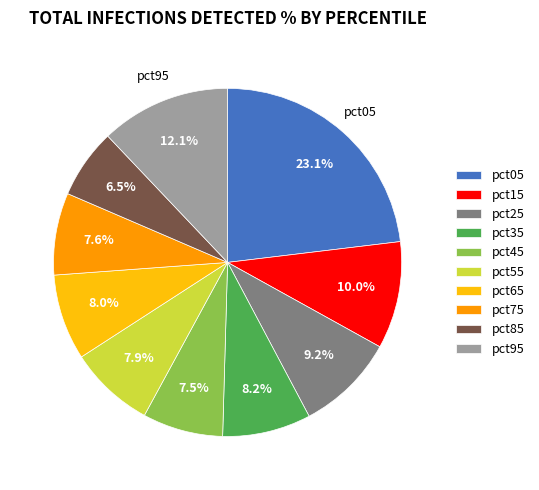

What percentage do pct55 and pct95 together represent?

20.0%